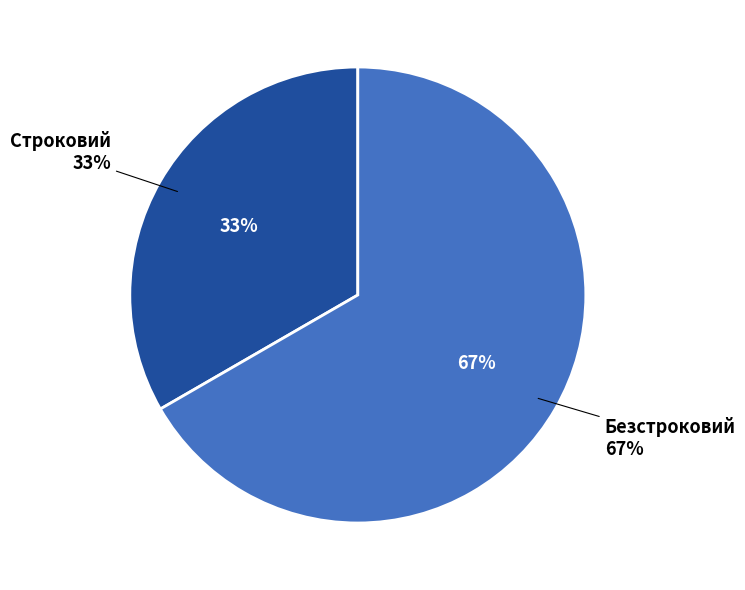

What percentage do Строковий and Безстроковий together represent?

100.0%